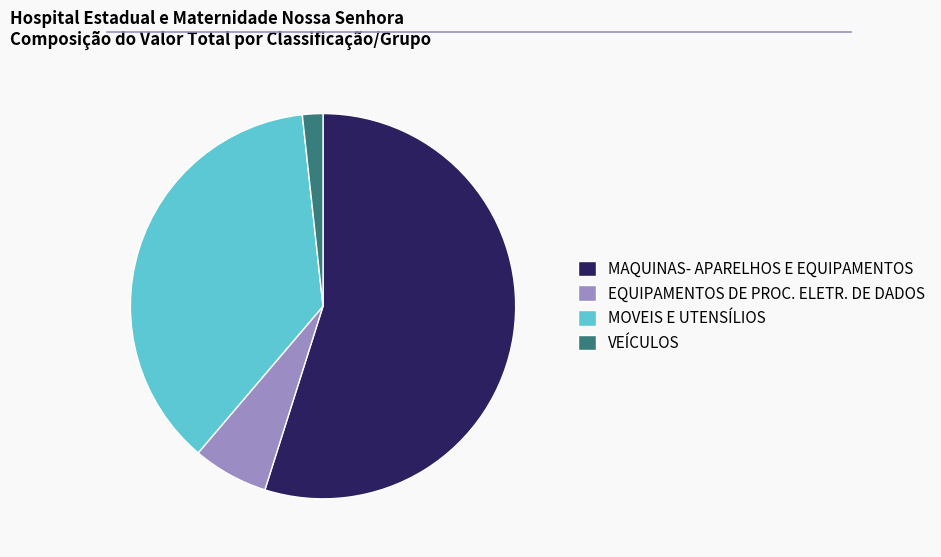

What is the ratio of the value at EQUIPAMENTOS DE PROC. ELETR. DE DADOS to the value at VEÍCULOS?

3.7